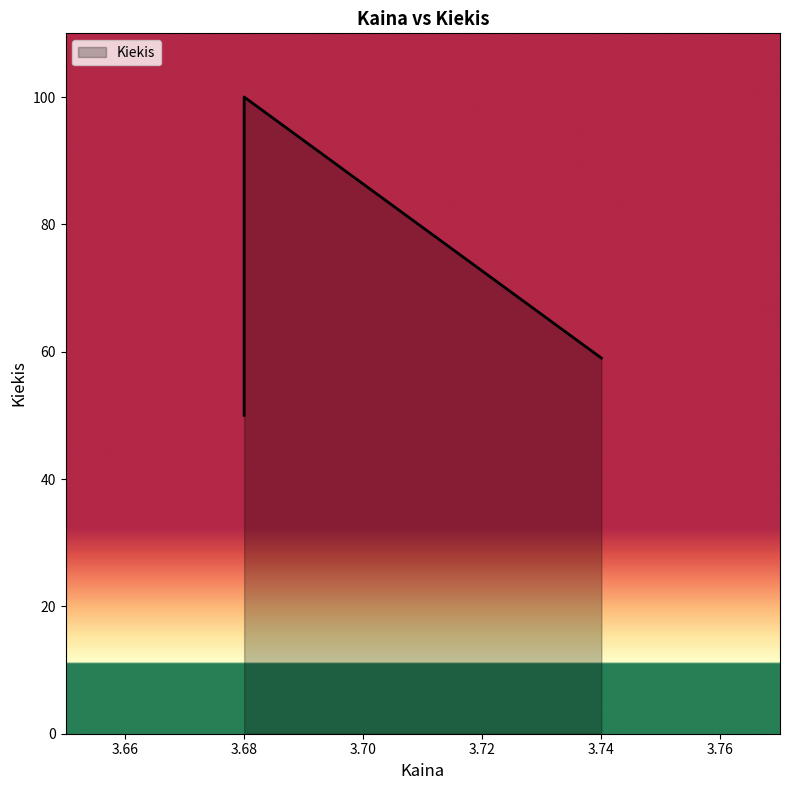

What is the greatest value displayed?

100